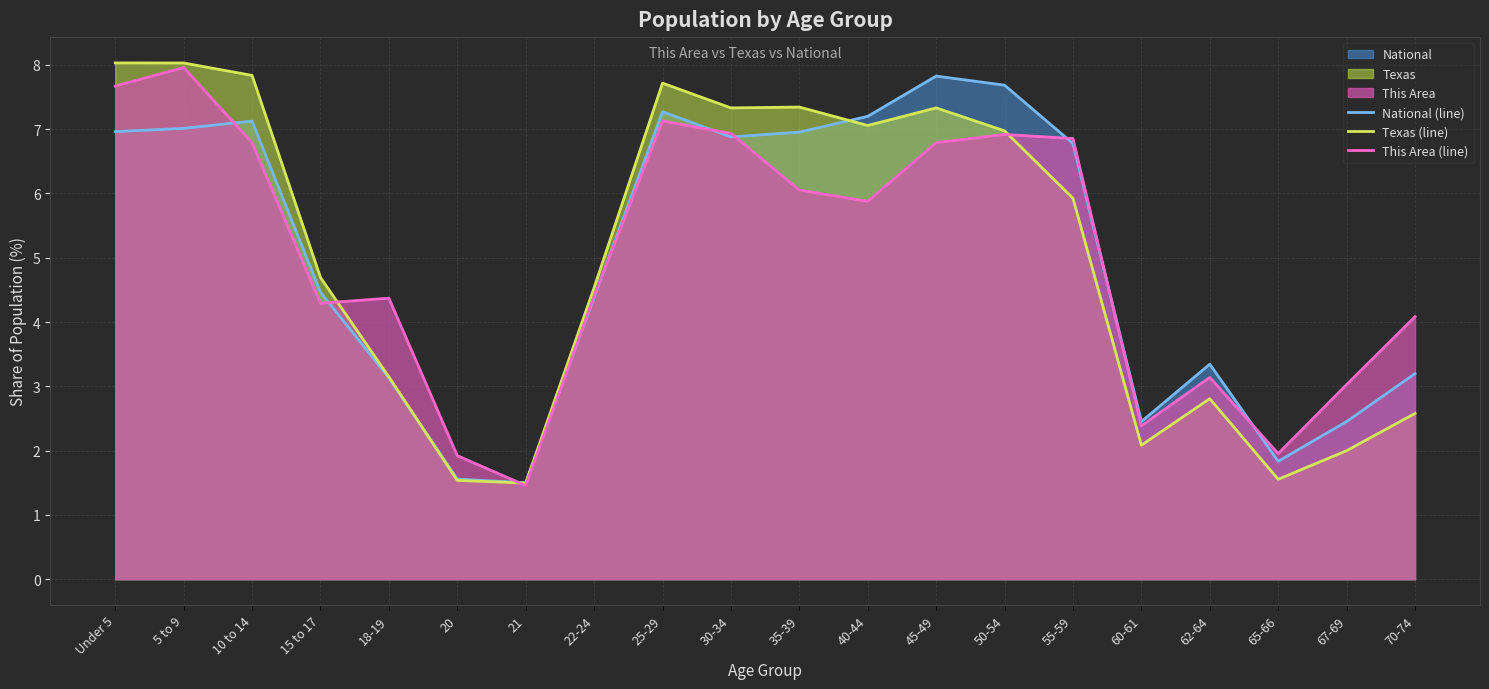

Between which two adjacent categories do Texas (line) and This Area (line) first intersect?

15 to 17 and 18-19